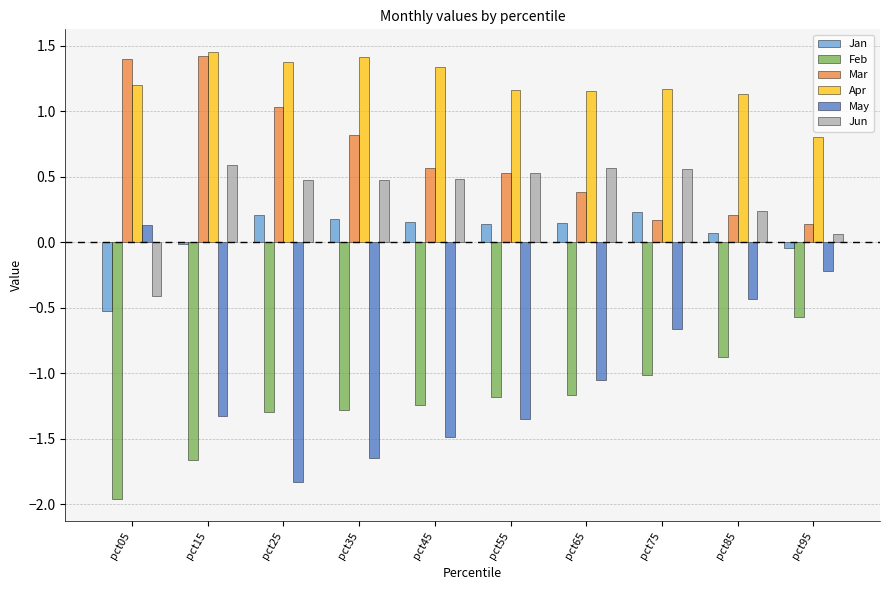

Which category has the highest value across all series?

pct15